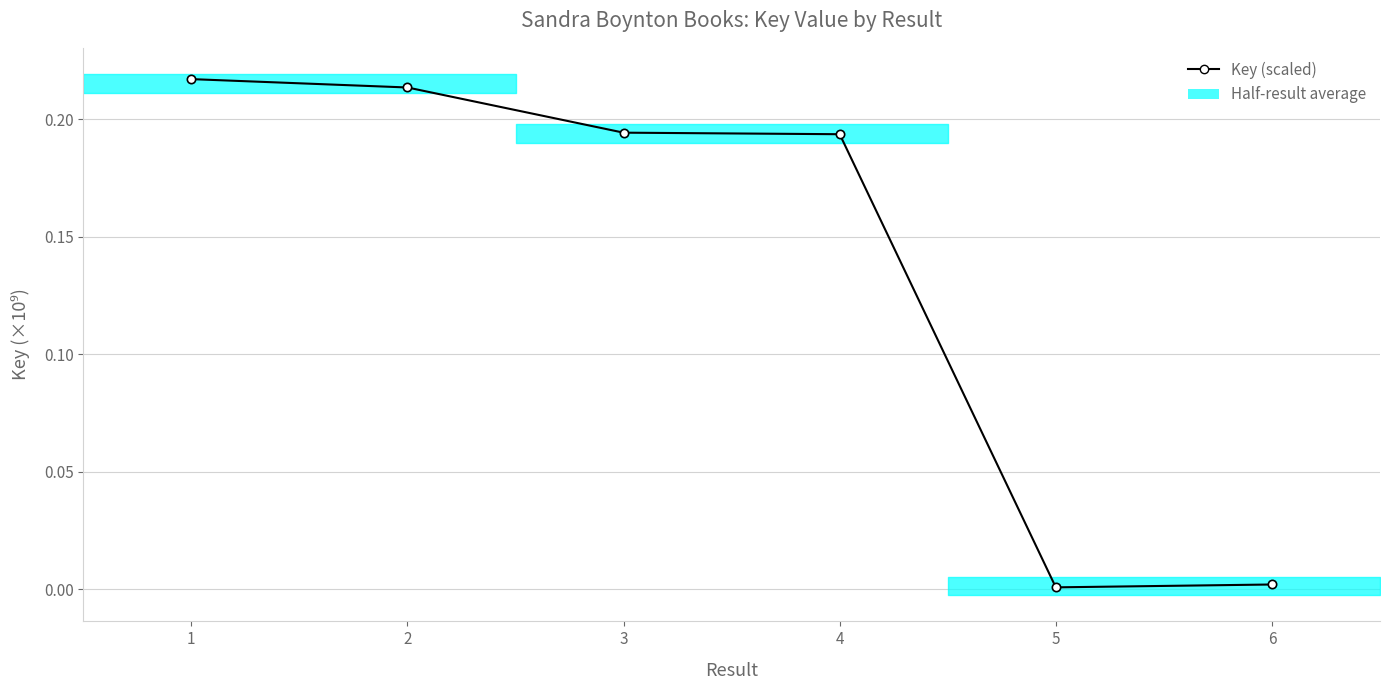

Which label corresponds to the largest value in the chart?

1